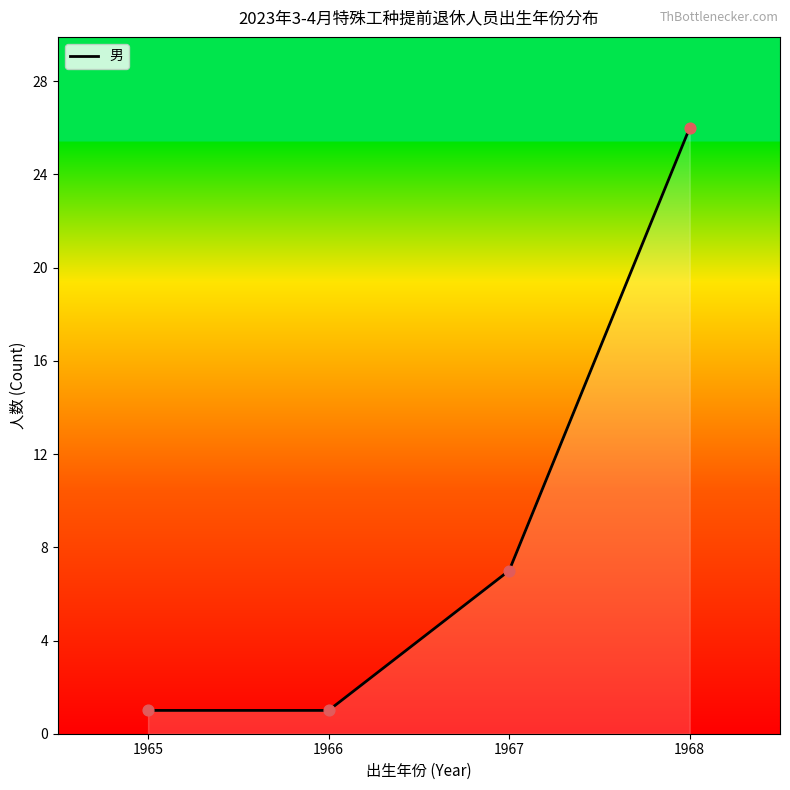

Which has a higher value, 1965 or 1967?

1967